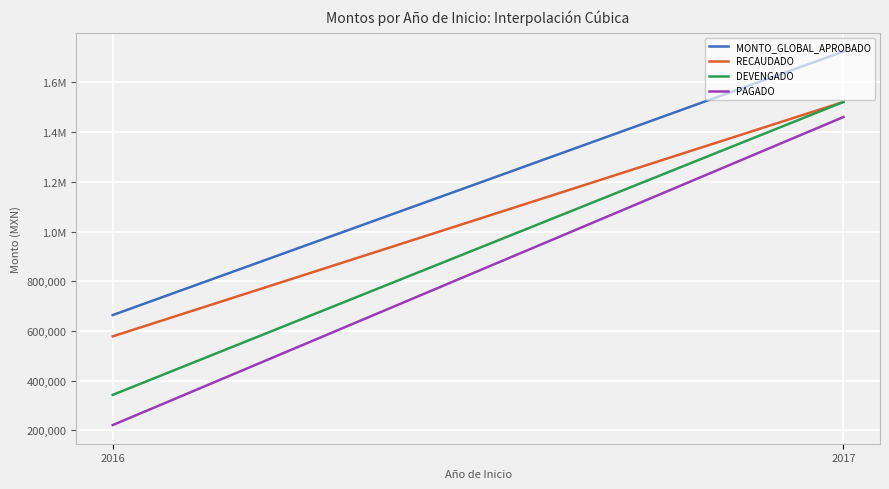

Where does the MONTO_GLOBAL_APROBADO series first go above 1723977?

2017